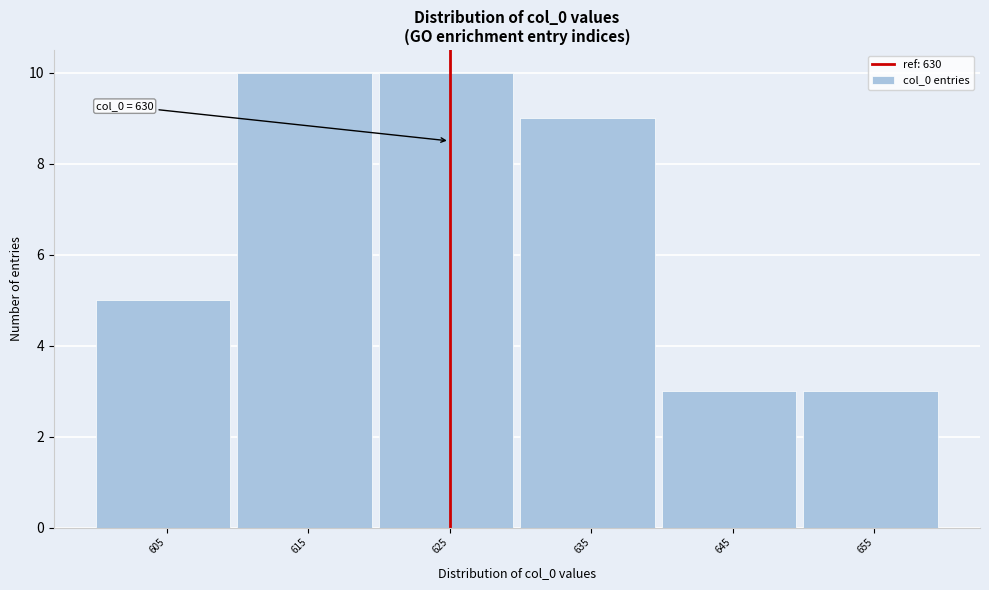

Reading left to right, list all the values displayed in this chart.

5	10	10	9	3	3